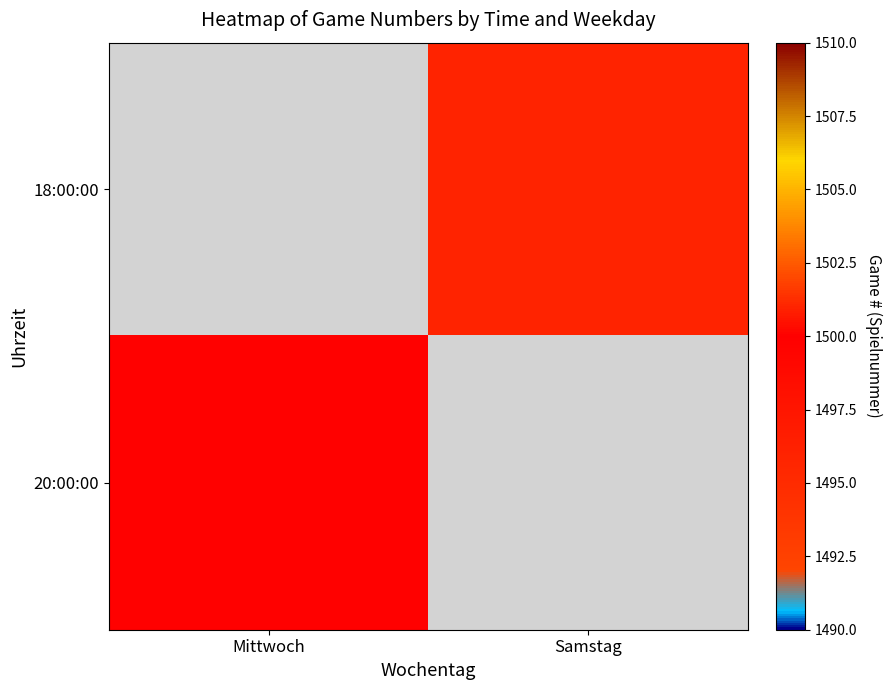

Which series has the widest spread of values?

20:00:00